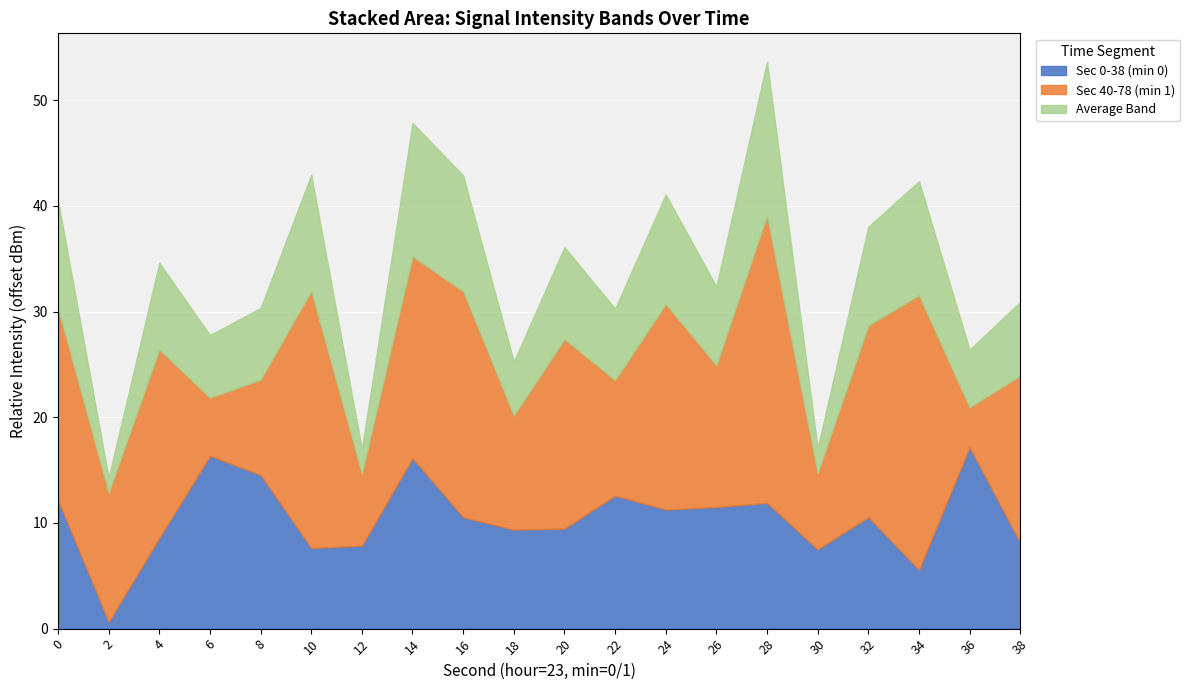

What is the total value across all series at 14?

47.8